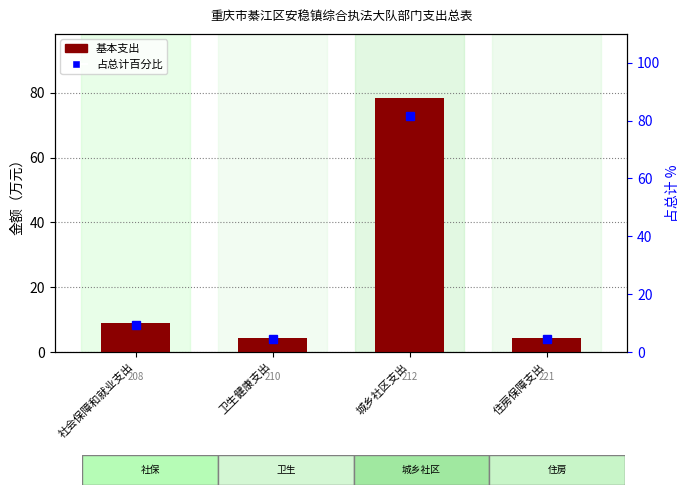

Reading left to right, extract all data points from this chart.

基本支出: 社会保障和就业支出=8.9	卫生健康支出=4.3	城乡社区支出=78.6	住房保障支出=4.5
占总计百分比: 社会保障和就业支出=9.3	卫生健康支出=4.5	城乡社区支出=81.6	住房保障支出=4.6